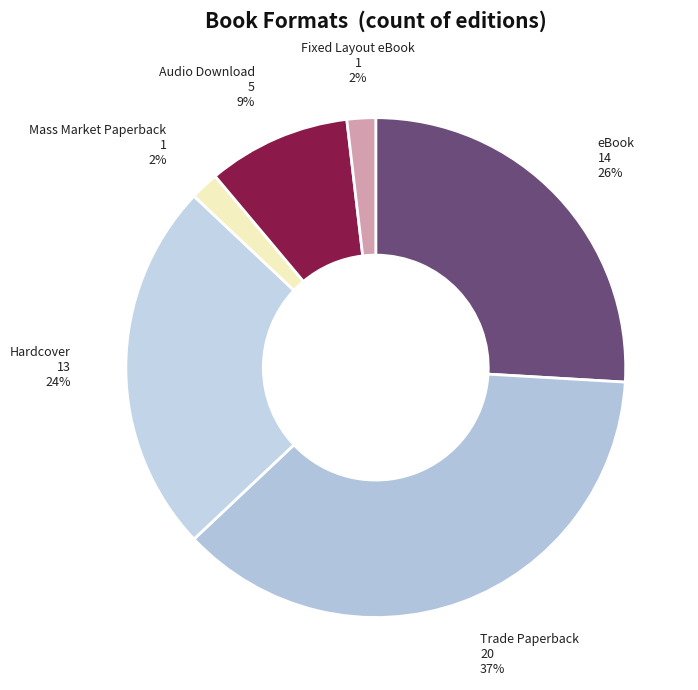

Is it true that Mass Market Paperback is 16% of the pie?

False